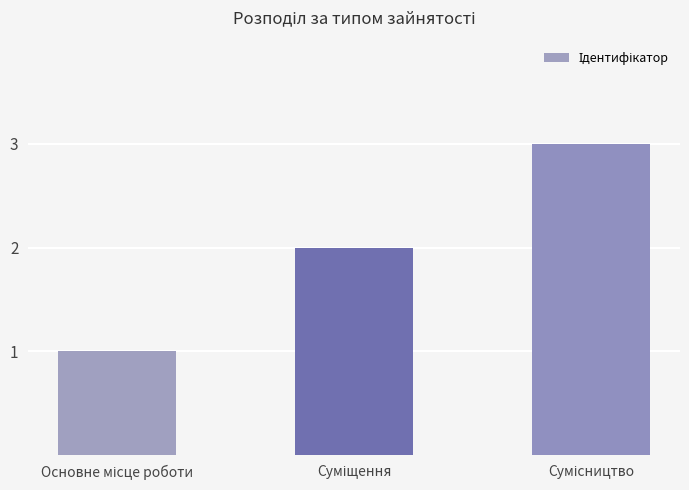

What is the greatest value displayed?

3